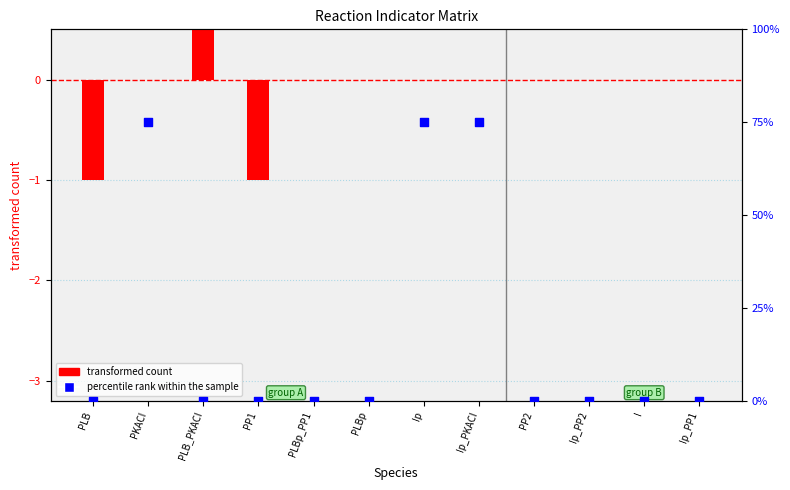

Which series contains the lowest Y value?

transformed count